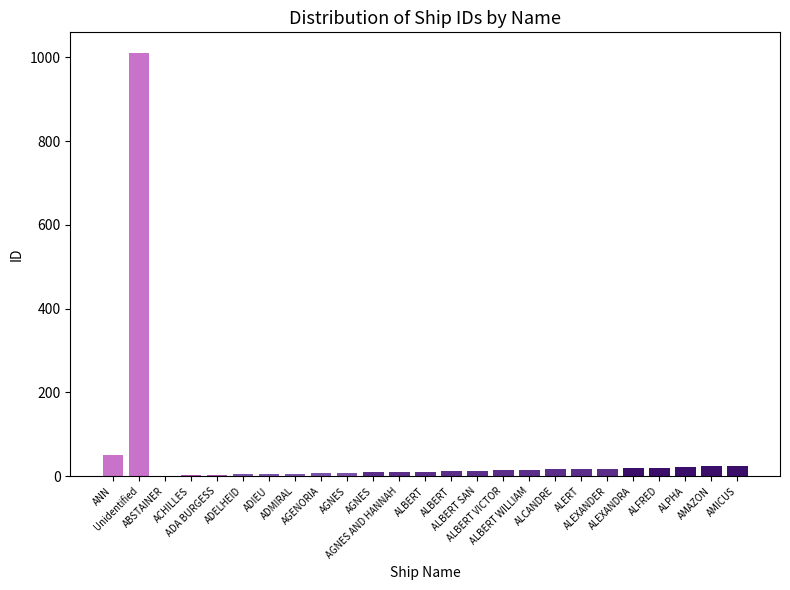

Are the bars grouped side by side (vs. stacked)?

No